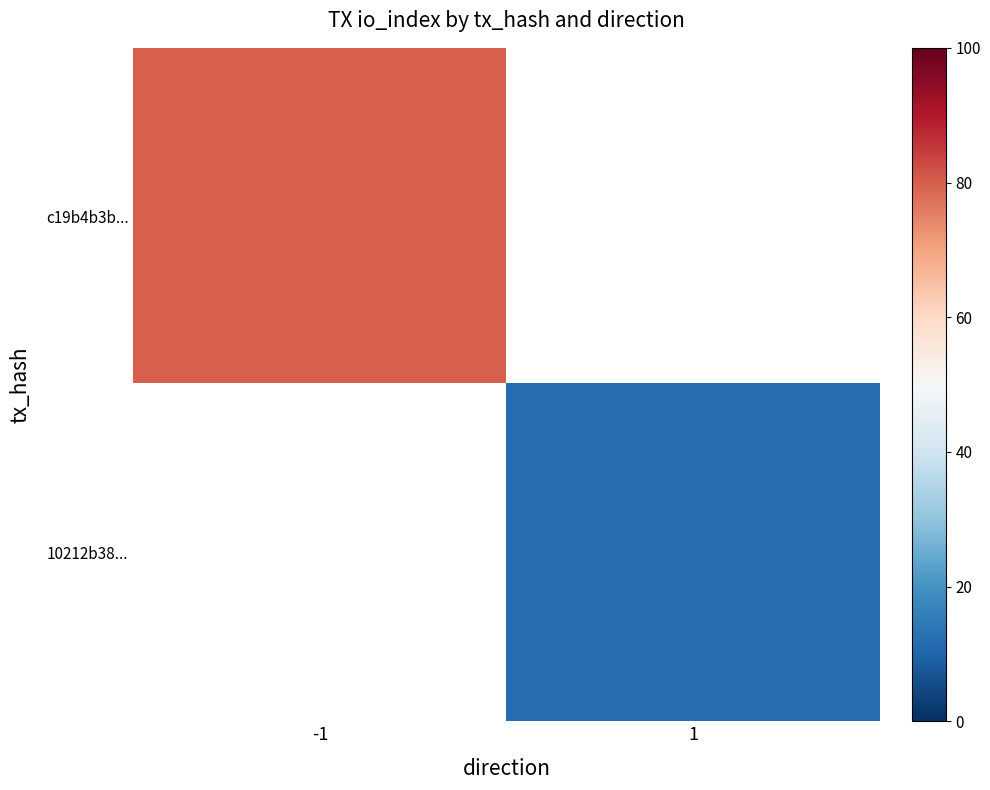

True or false: 10212b38... has a value of 12.0 at 1.

True